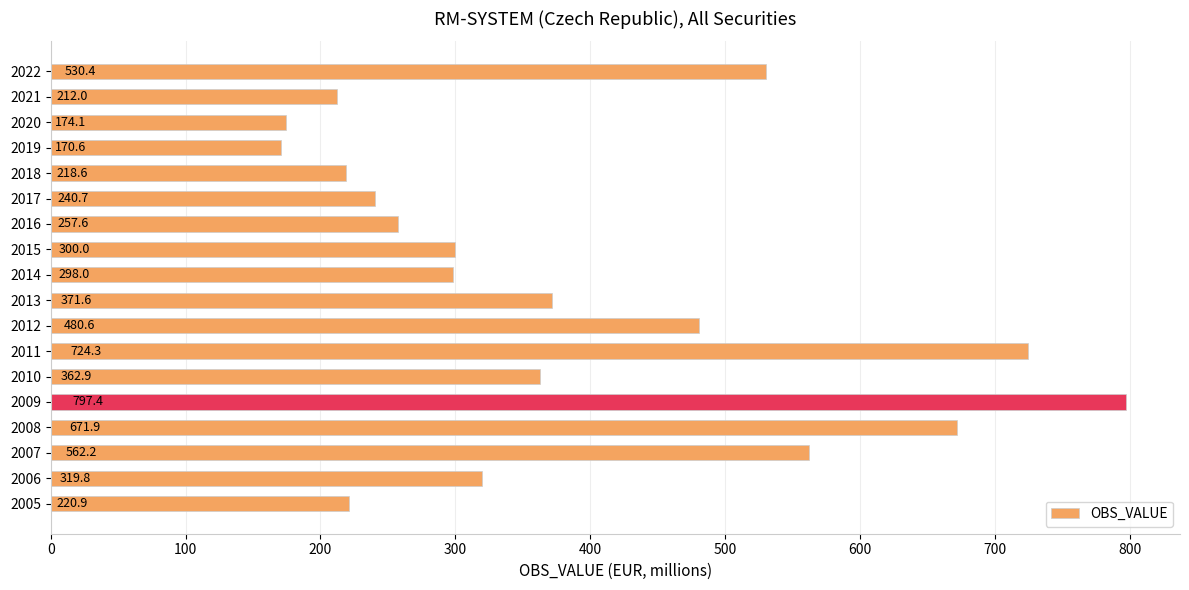

Approximately how many times larger is the value at 2022 compared to 2015?

1.8